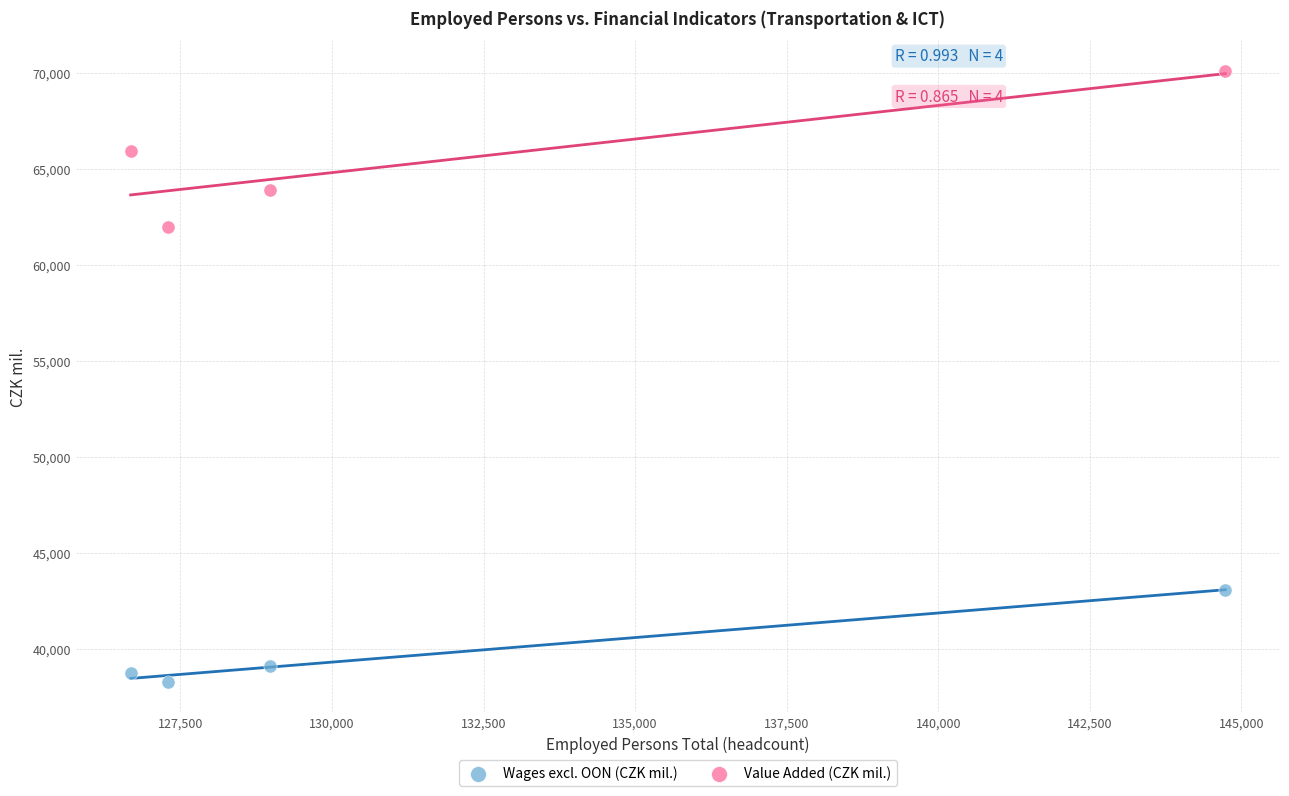

Across all series, what Y value is closest to 54210?

62001.7